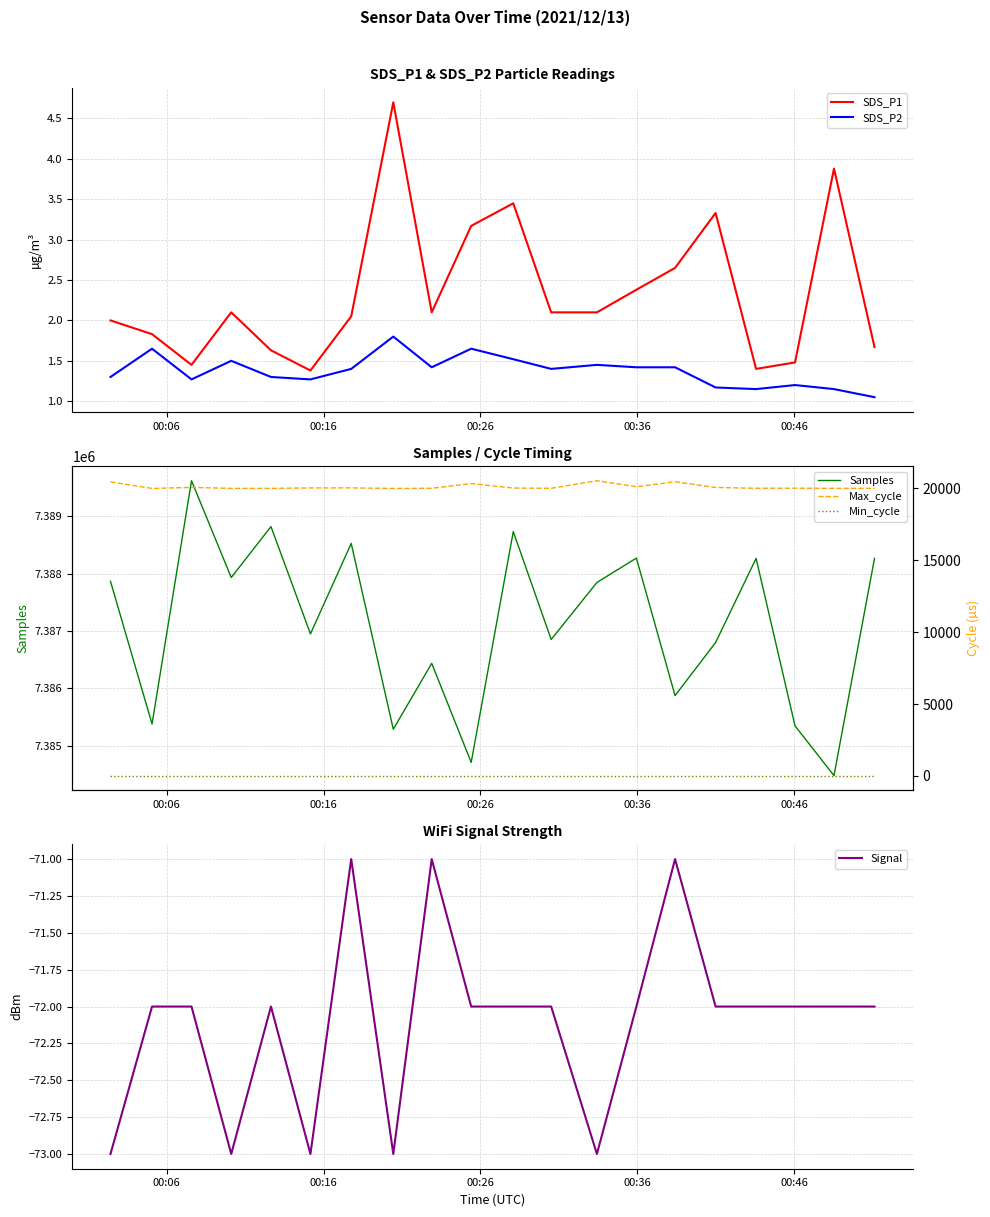

True or false: SDS_P1 and SDS_P2 intersect in this chart.

False